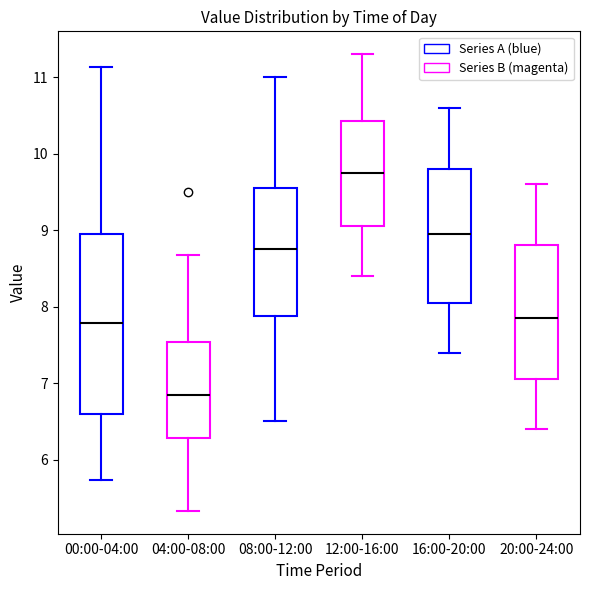

Which box has the highest median line?

12:00-16:00